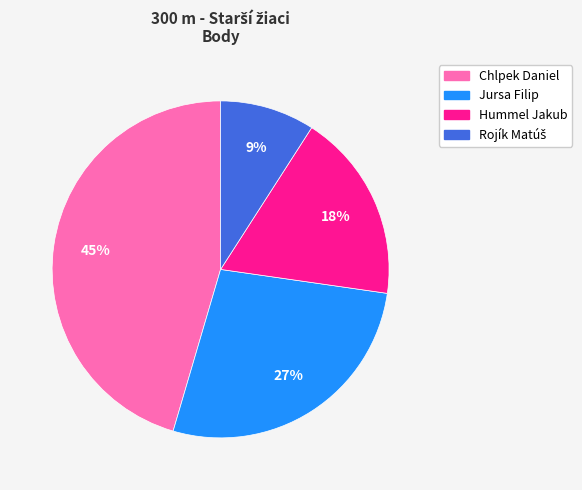

The Chlpek Daniel slice represents 54% of the pie. True or false?

False